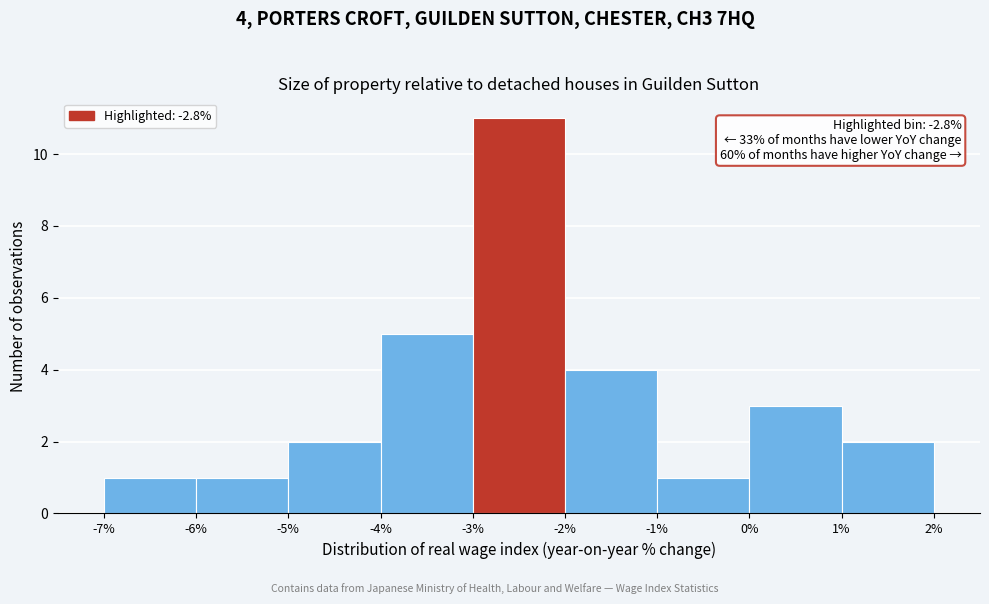

Which range on the x-axis has the tallest bar?

-3% to -2%